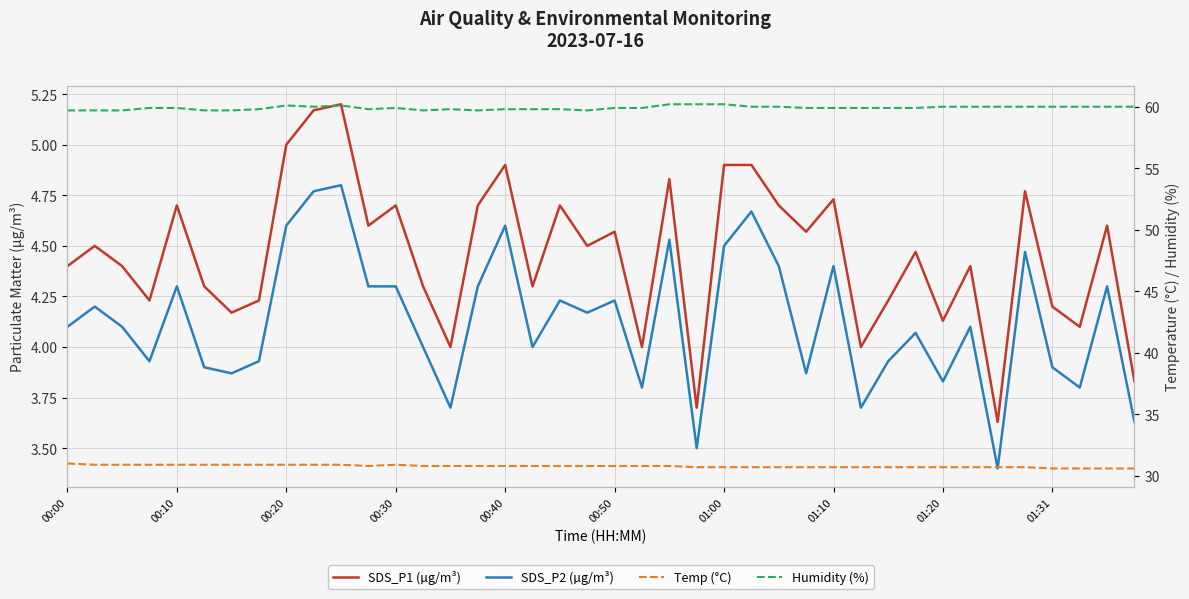

Is this an area chart (filled region under the line)?

No